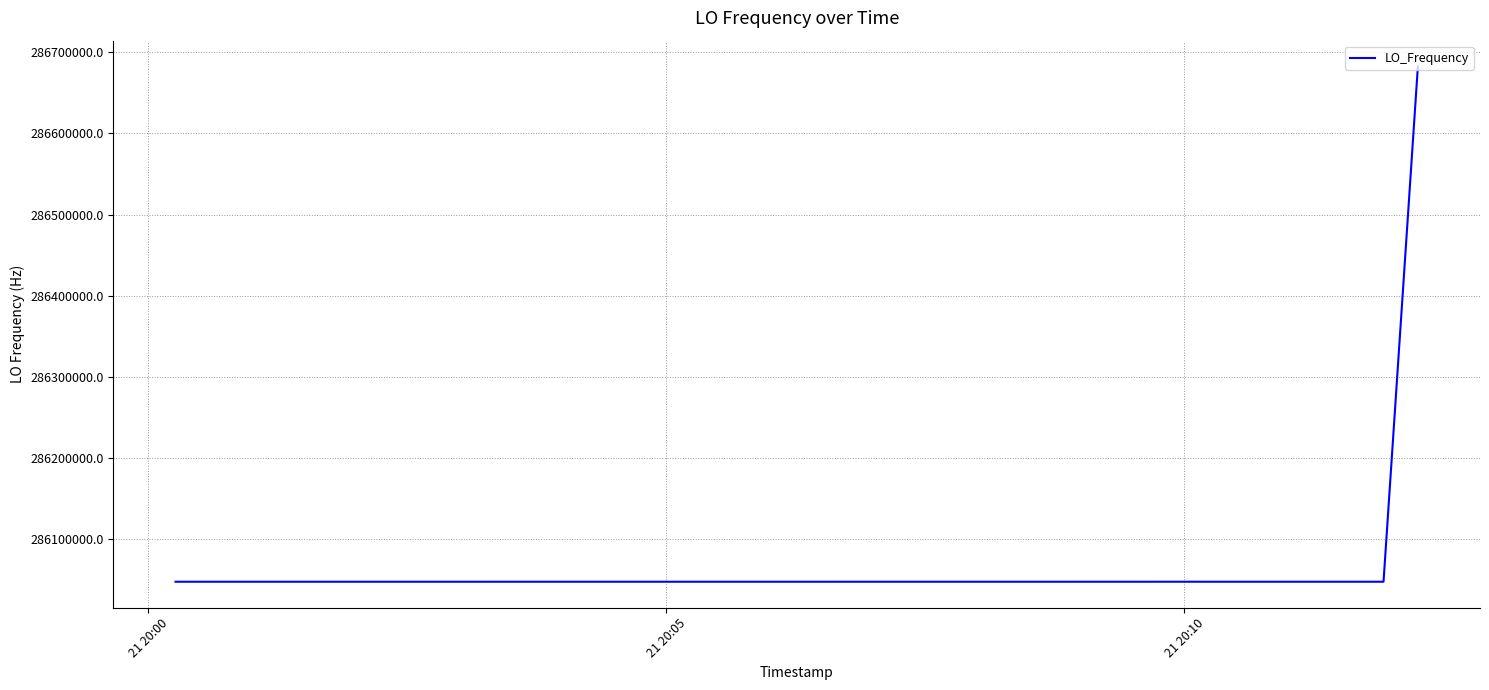

What is the minimum value shown in the chart?

286046995.3